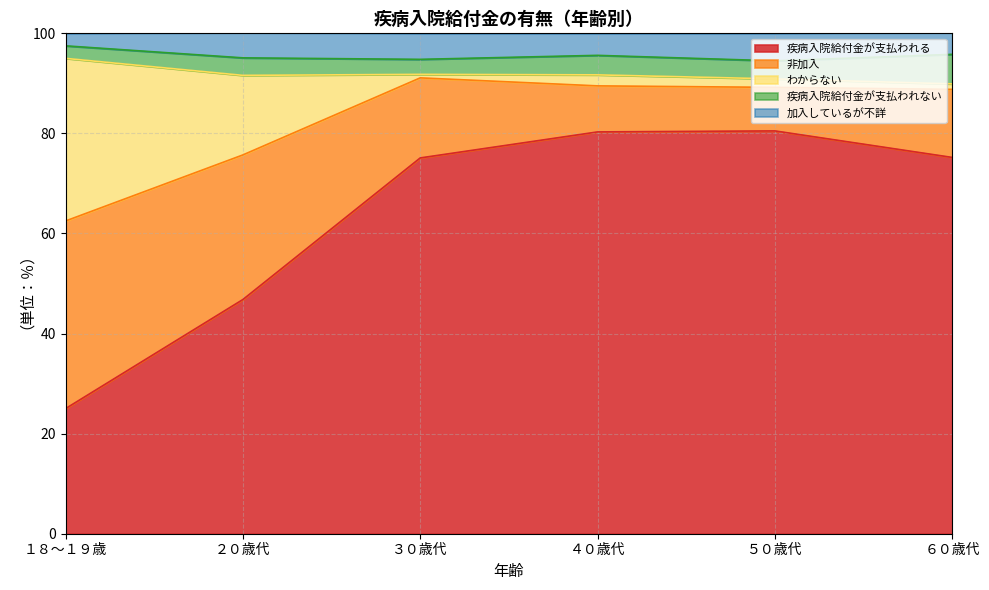

True or false: 加入しているが不詳 and 疾病入院給付金が支払われる cross at least once.

False